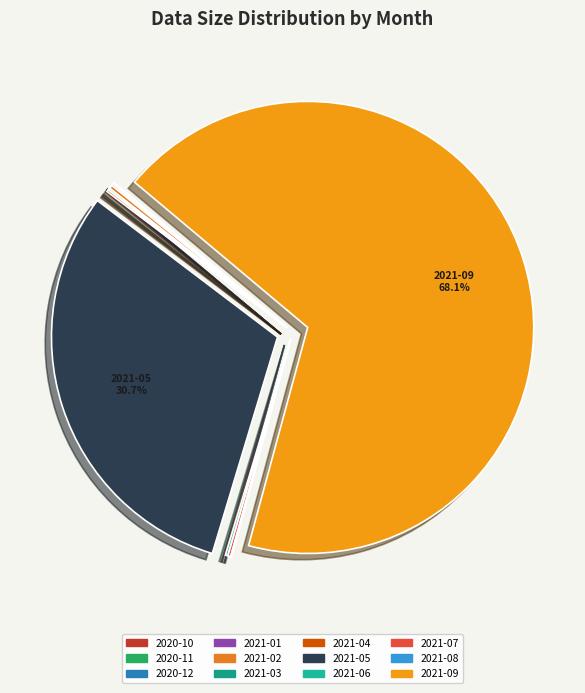

What is the ratio of the value at 2020-12 to the value at 2021-01?

0.4